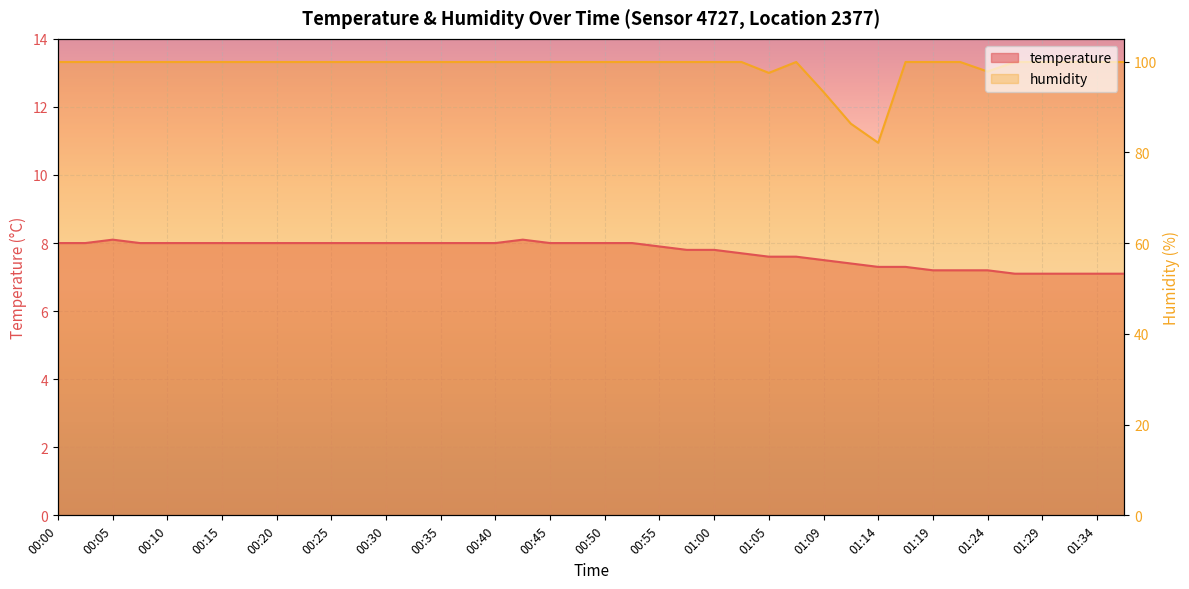

What is the value of the 29th point from the left?

93.3